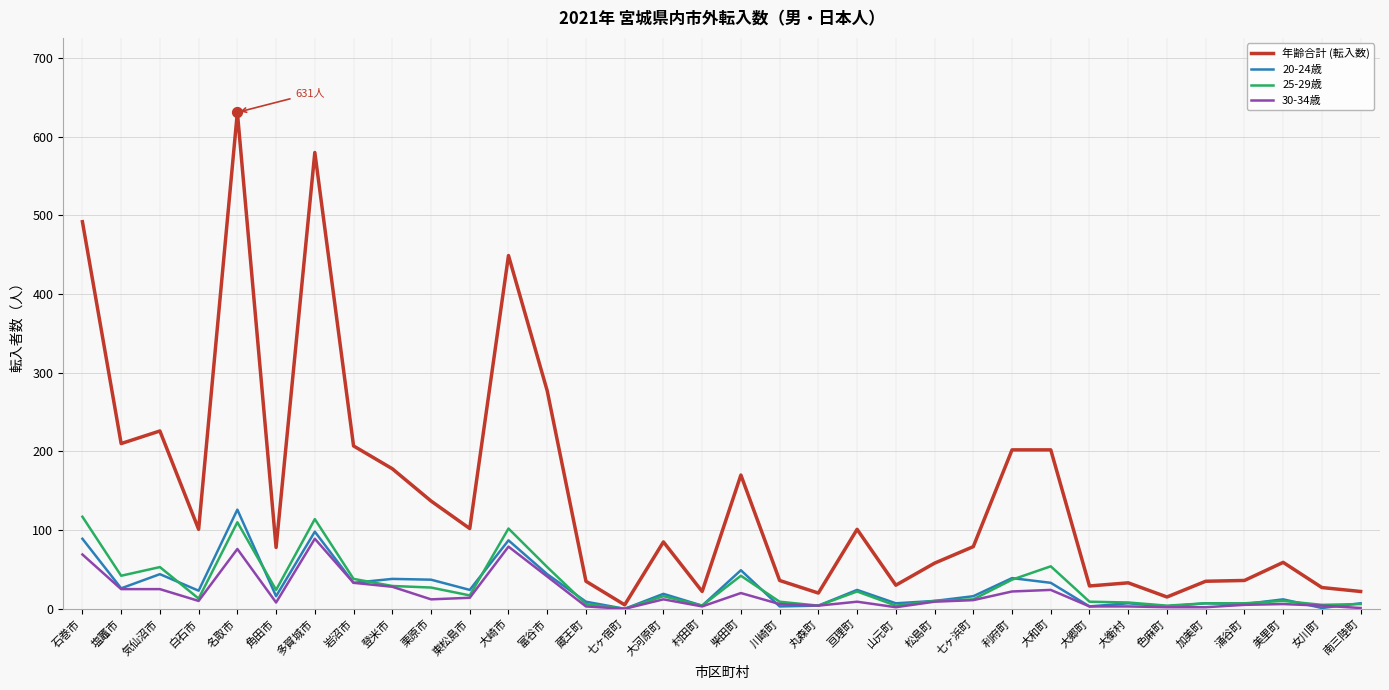

Which series has the largest range (max minus min)?

年齢合計 (転入数)